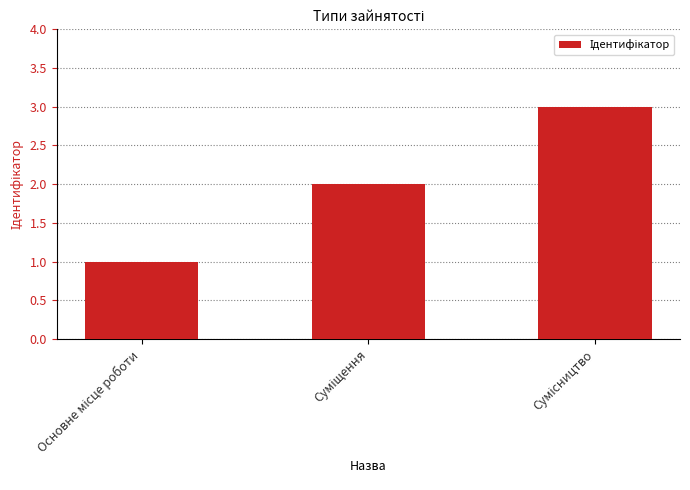

What is the maximum value shown in the chart?

3